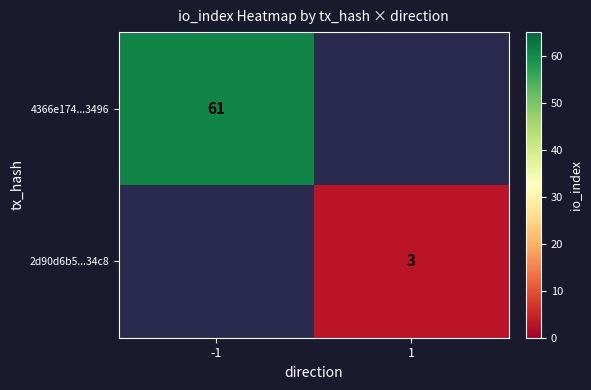

Is the value of 4366e174...3496 at -1 greater than the value of 2d90d6b5...34c8 at 1?

Yes